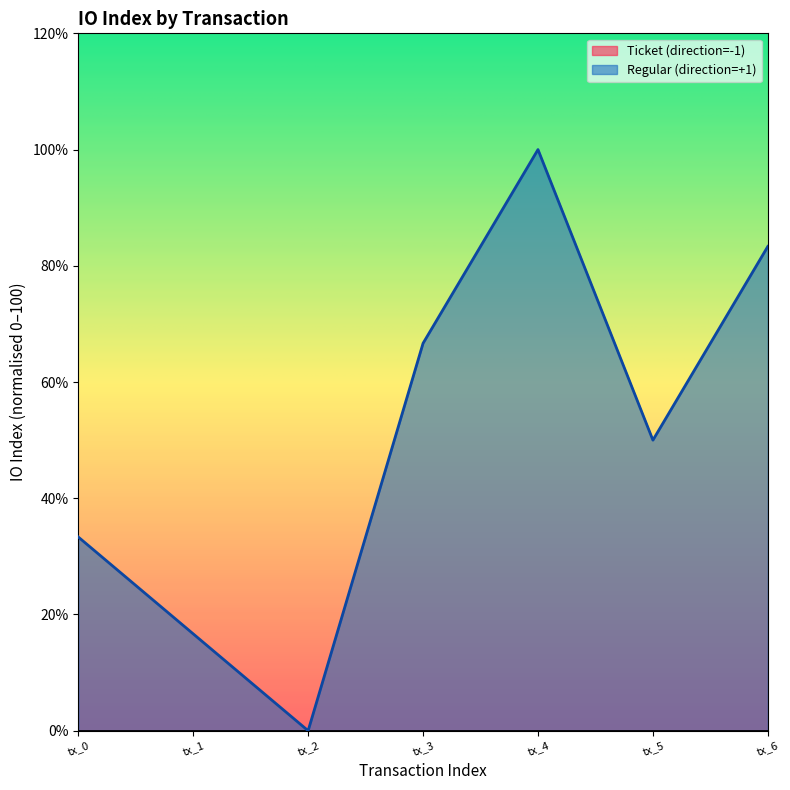

Between tx_2 and tx_0, which is larger?

tx_0